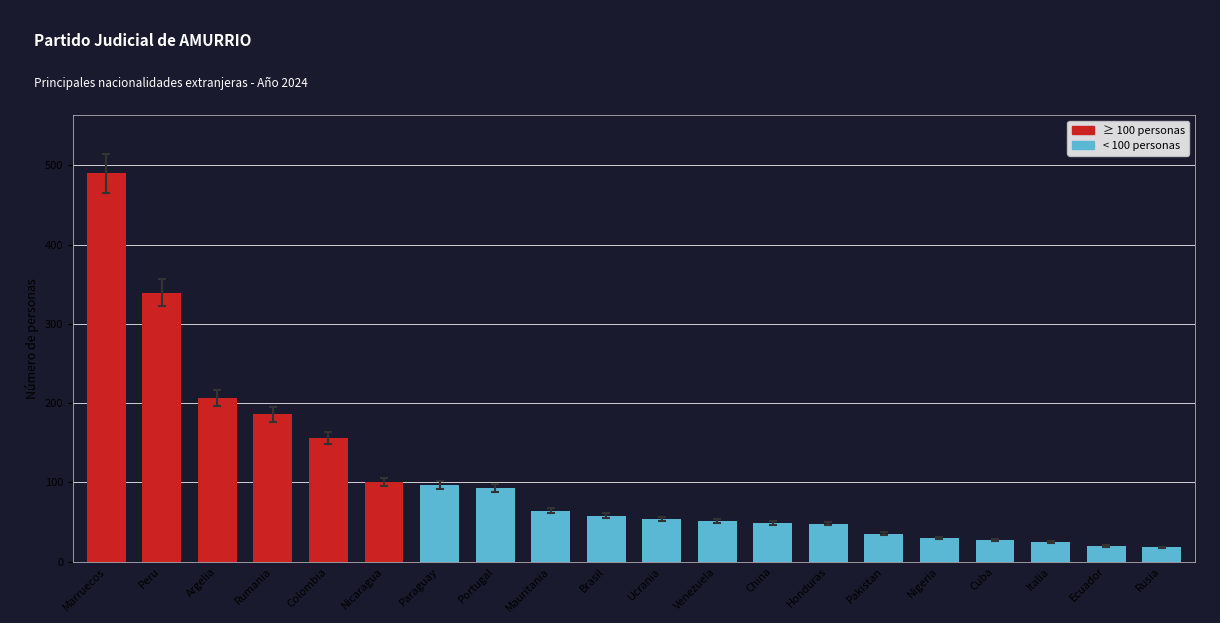

What is the greatest value displayed?

490